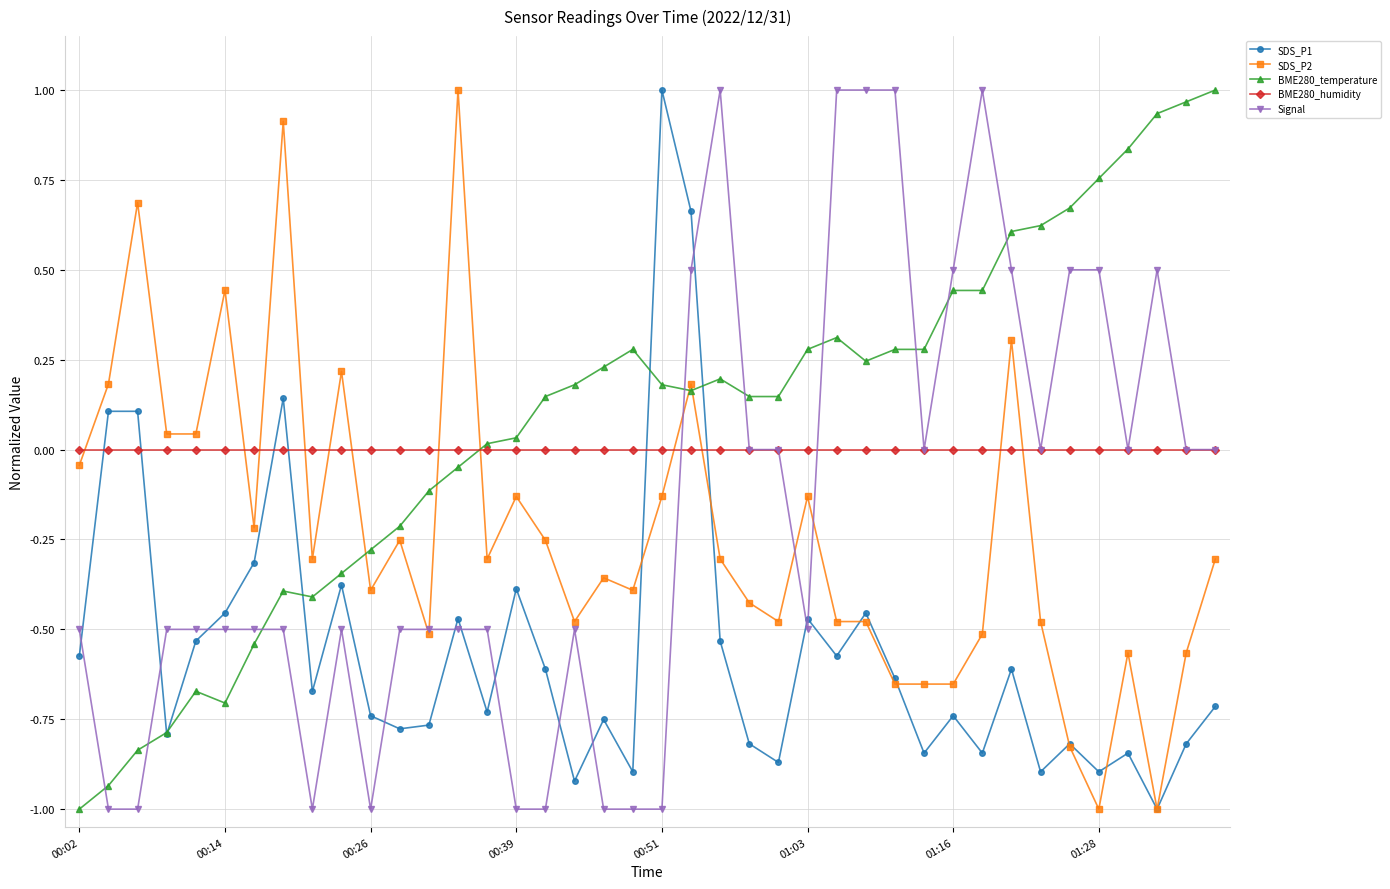

True or false: BME280_temperature and BME280_humidity intersect in this chart.

True